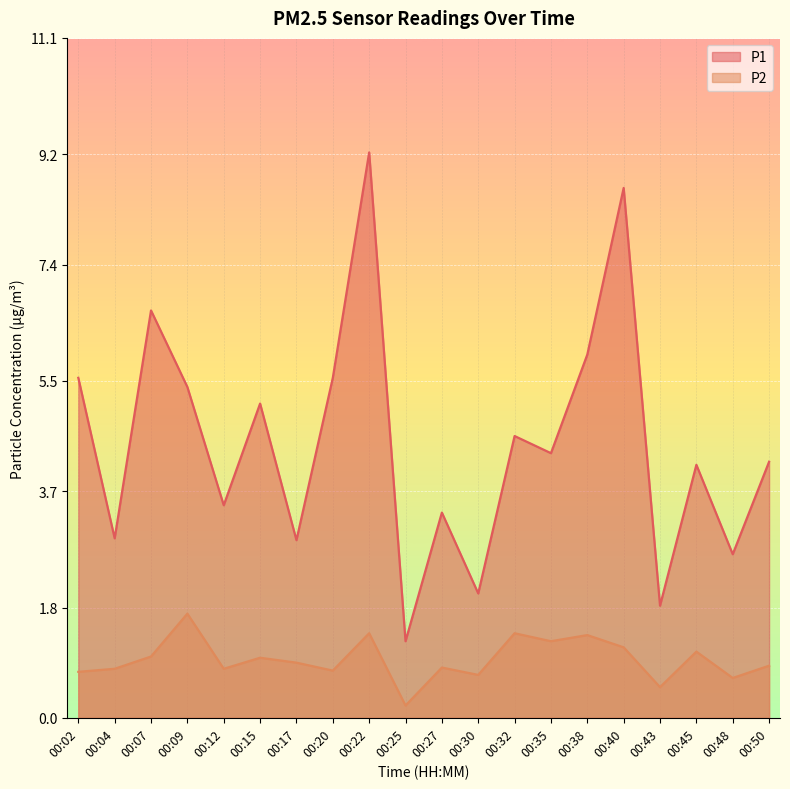

How many lines are shown in the chart?

2